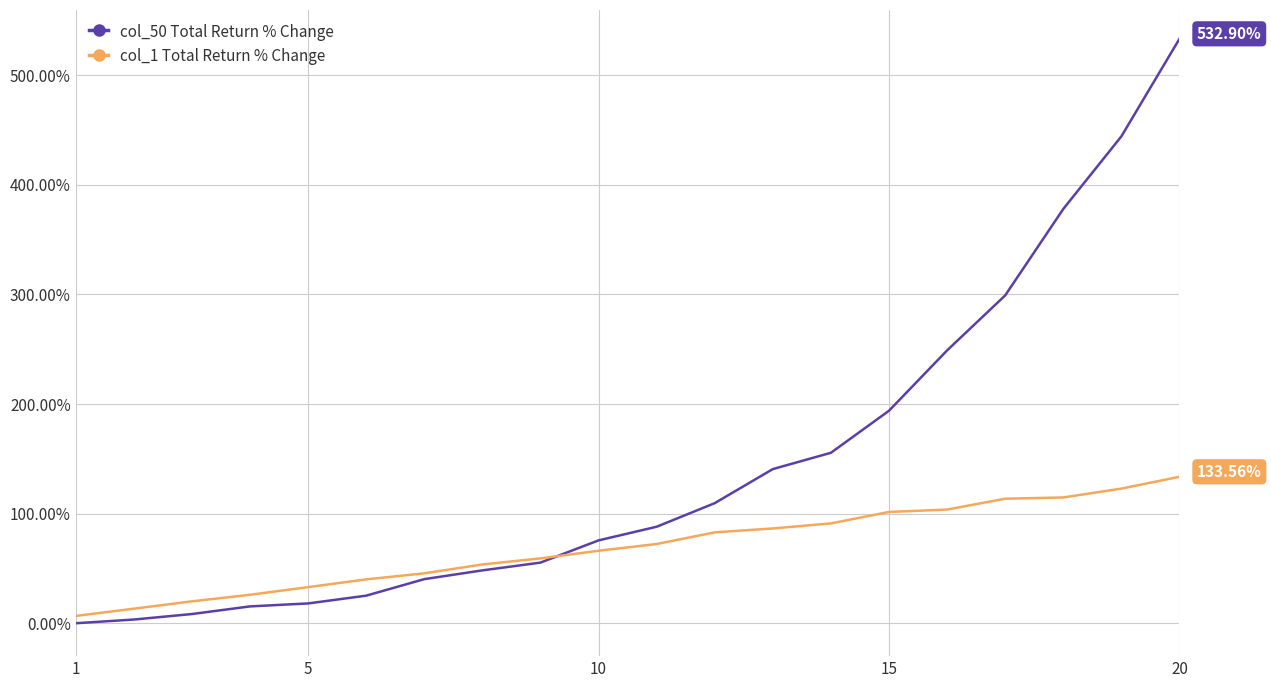

How many categories are shown in the chart?

20